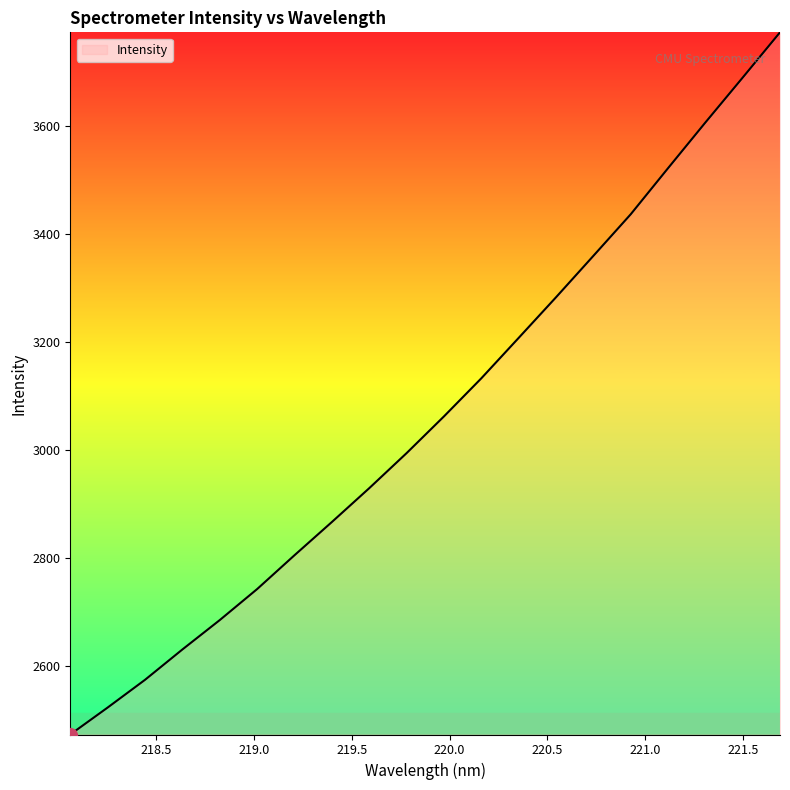

What is the difference between the maximum and minimum values?

1301.9